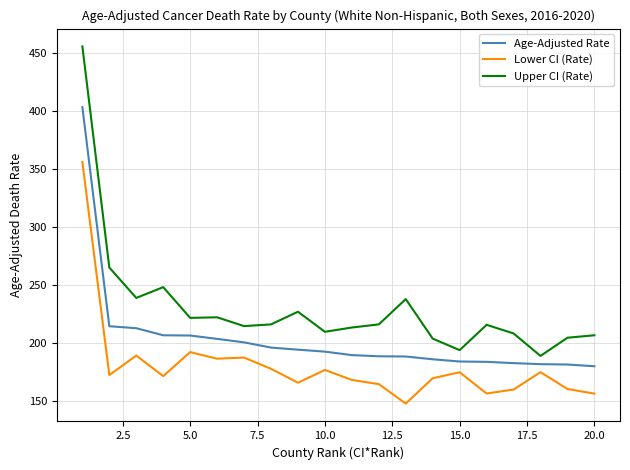

Which series has the widest spread of values?

Upper CI (Rate)